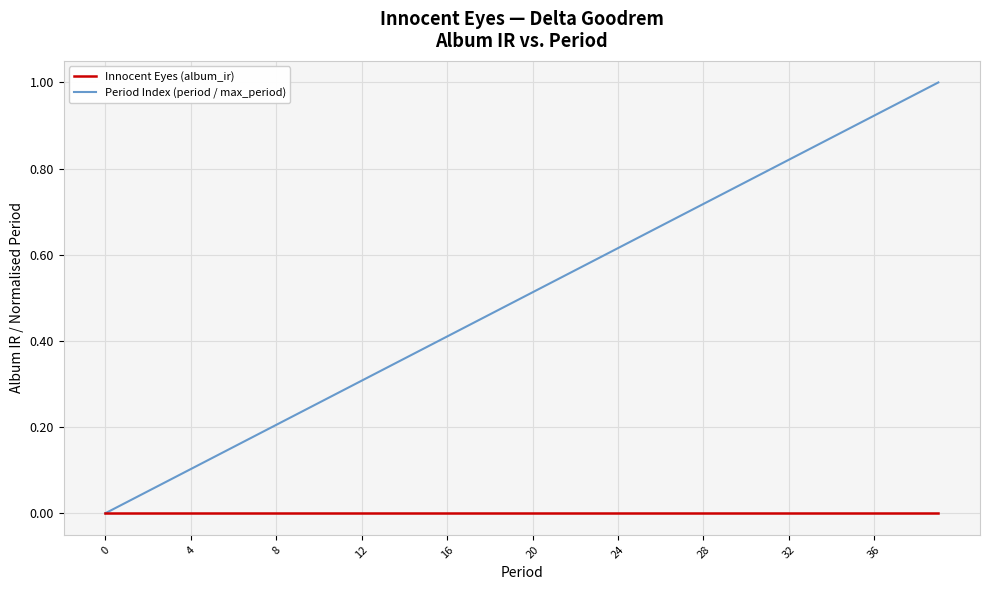

How many lines are shown in the chart?

2